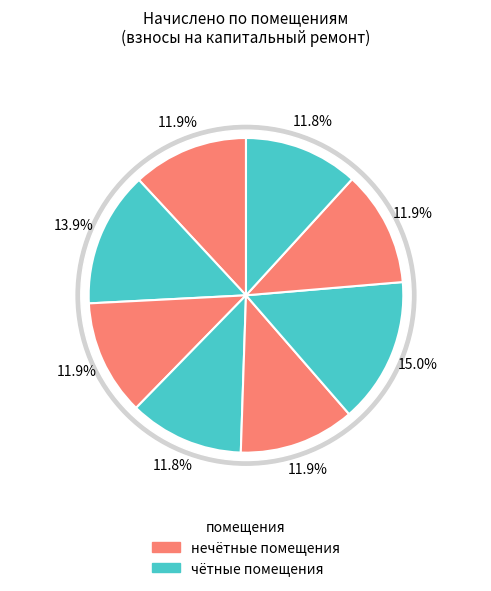

Which slice is the largest?

6